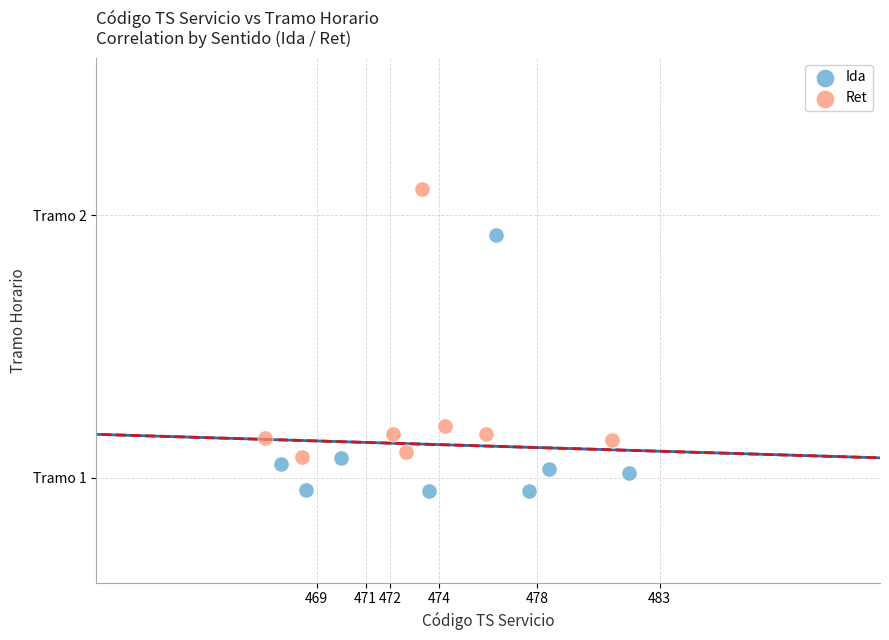

What are all the series names shown in the legend?

Ida, Ret